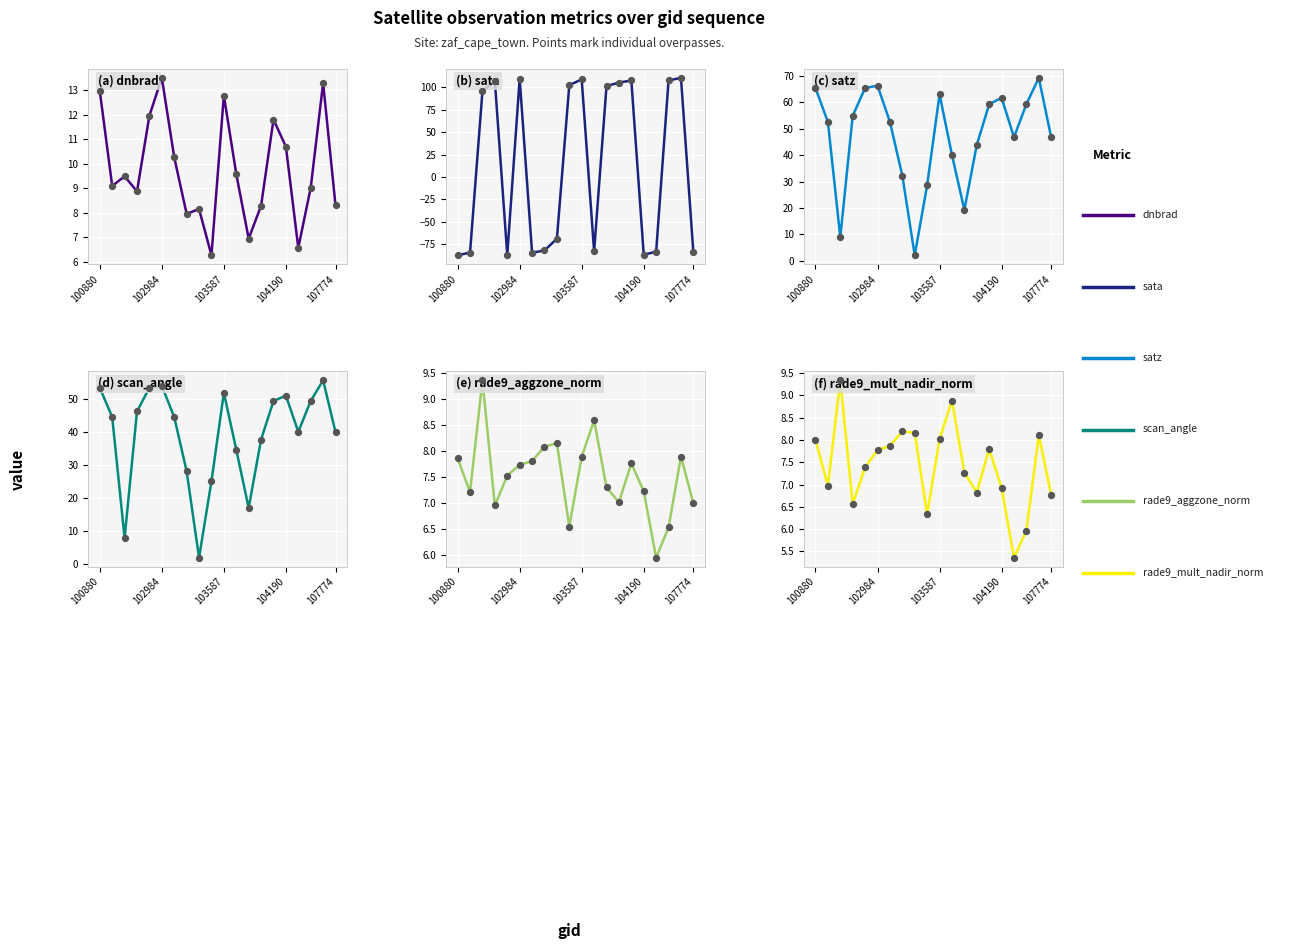

Which series contains the lowest Y value?

sata